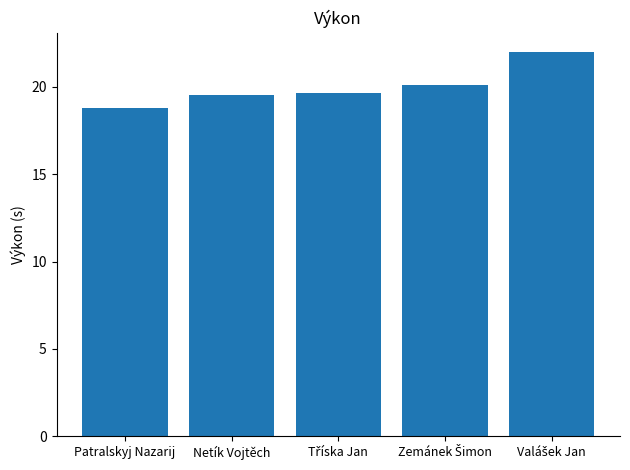

What is the value of the 2nd bar from the left?

19.6